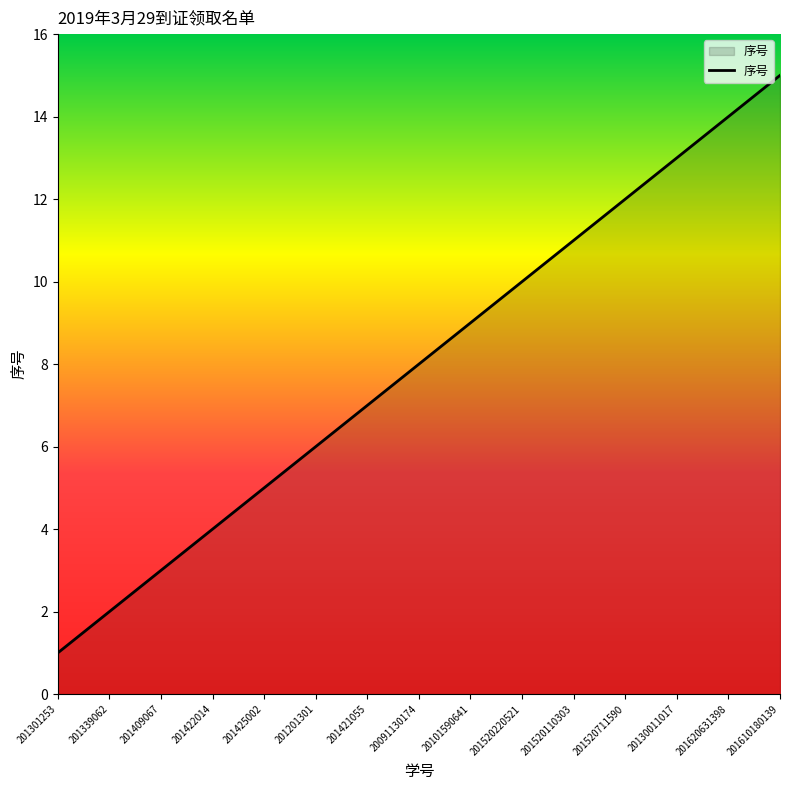

What is the greatest value displayed?

15